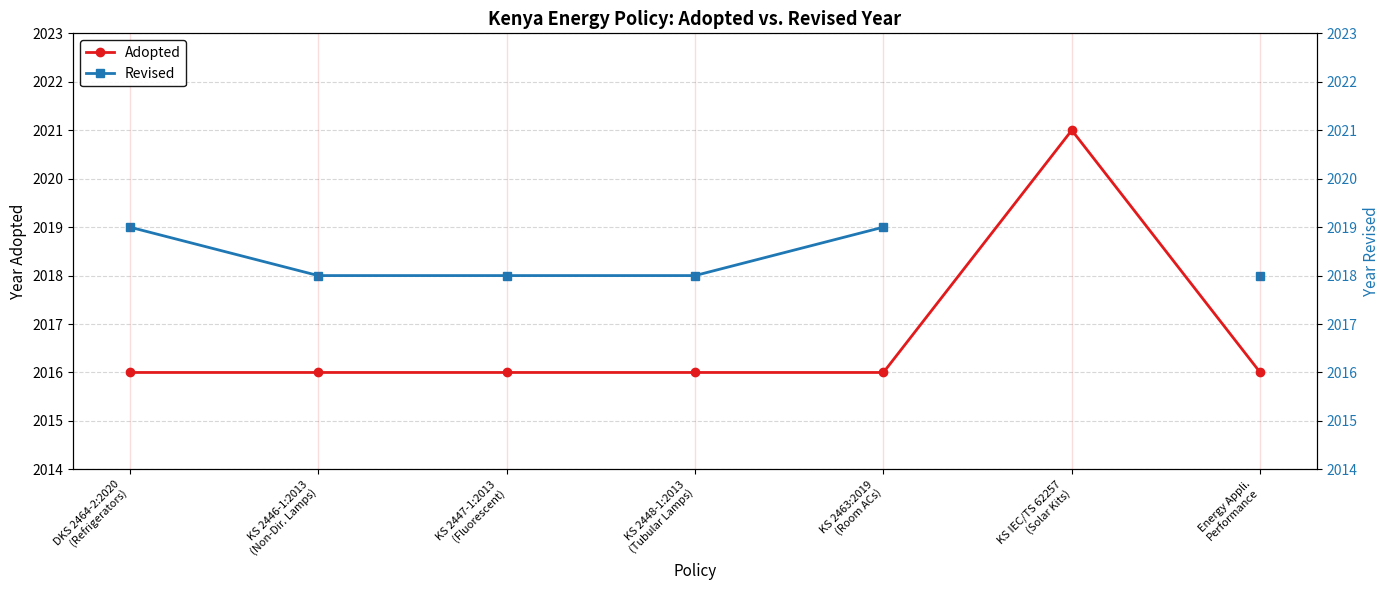

True or false: Adopted and Revised intersect in this chart.

False